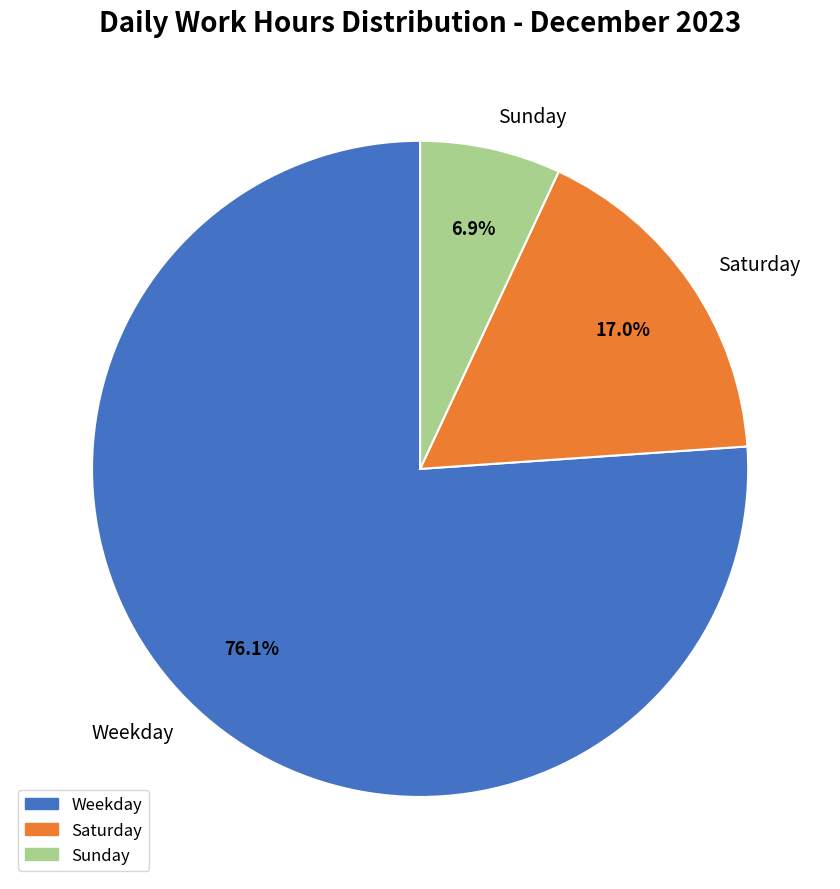

Does Weekday represent more than half of the total?

Yes